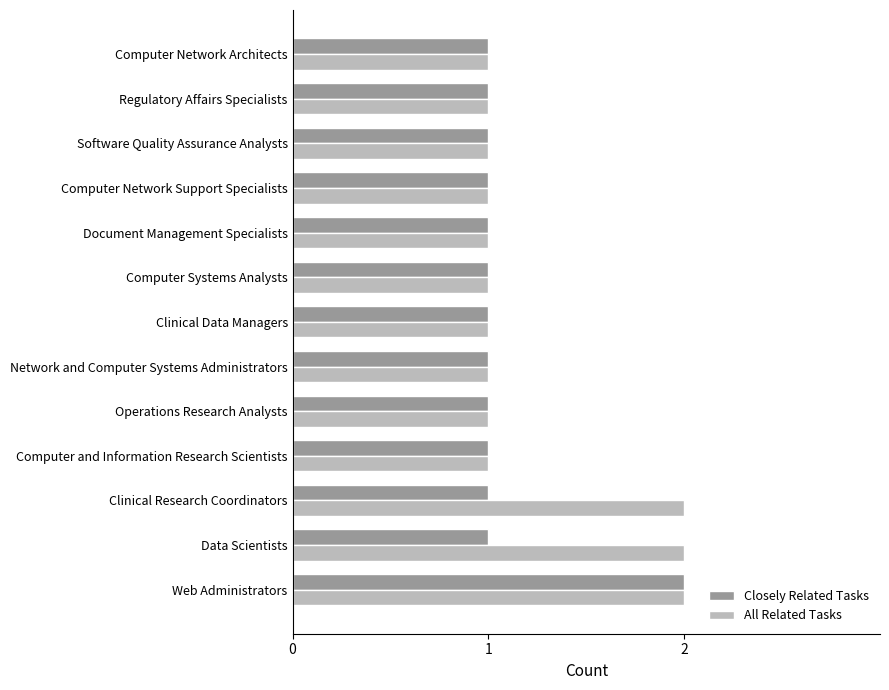

The value of All Related Tasks at Computer and Information Research Scientists is 2. True or false?

False